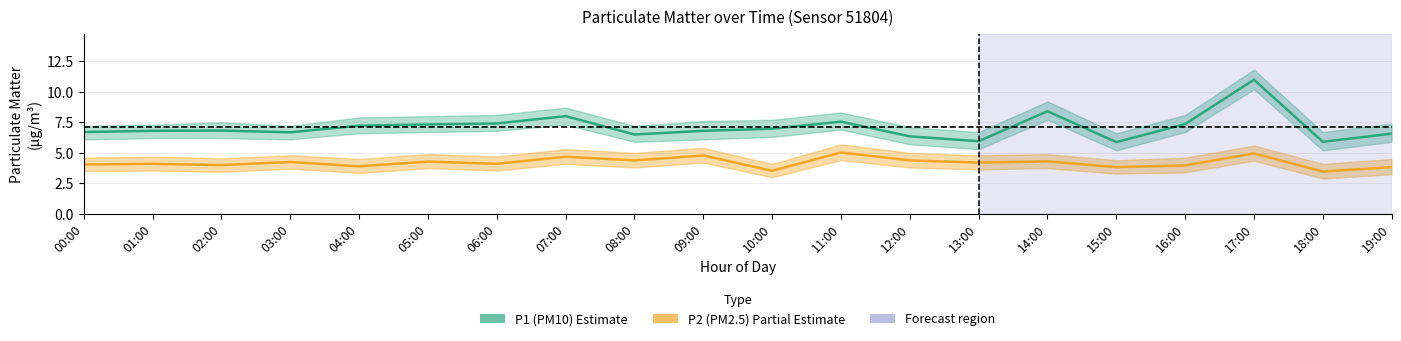

What is the lowest value of the P1 (PM10) series?

5.9